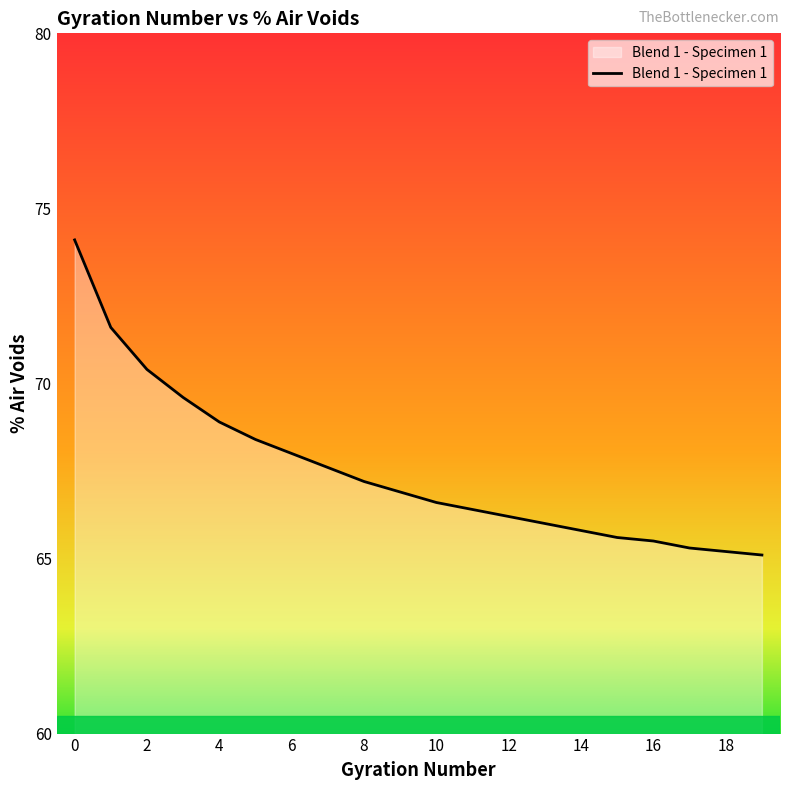

What is the minimum value shown in the chart?

65.1